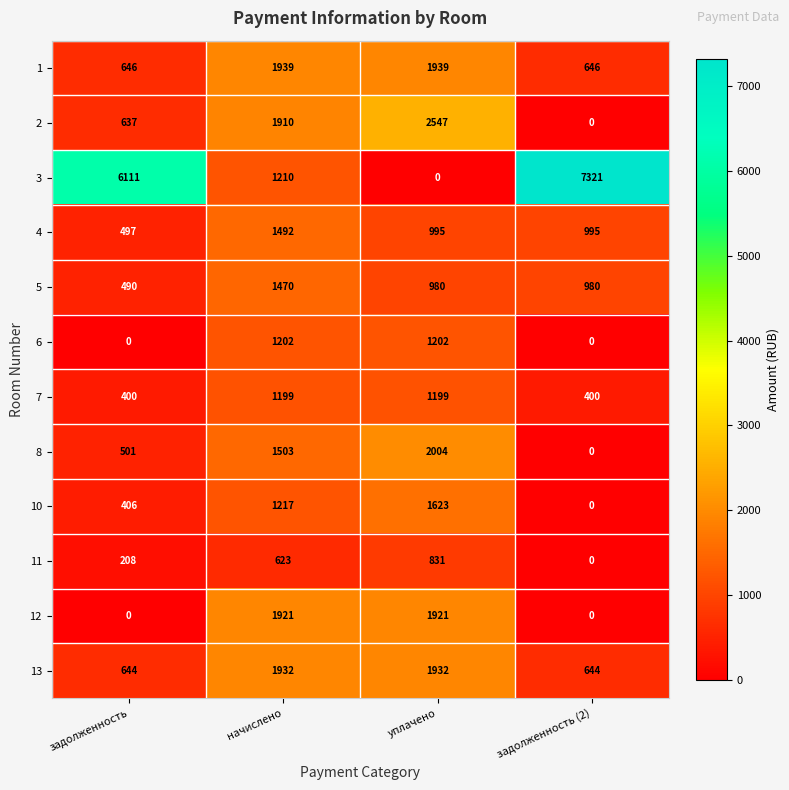

How many values in the 2 series are below 1910?

2